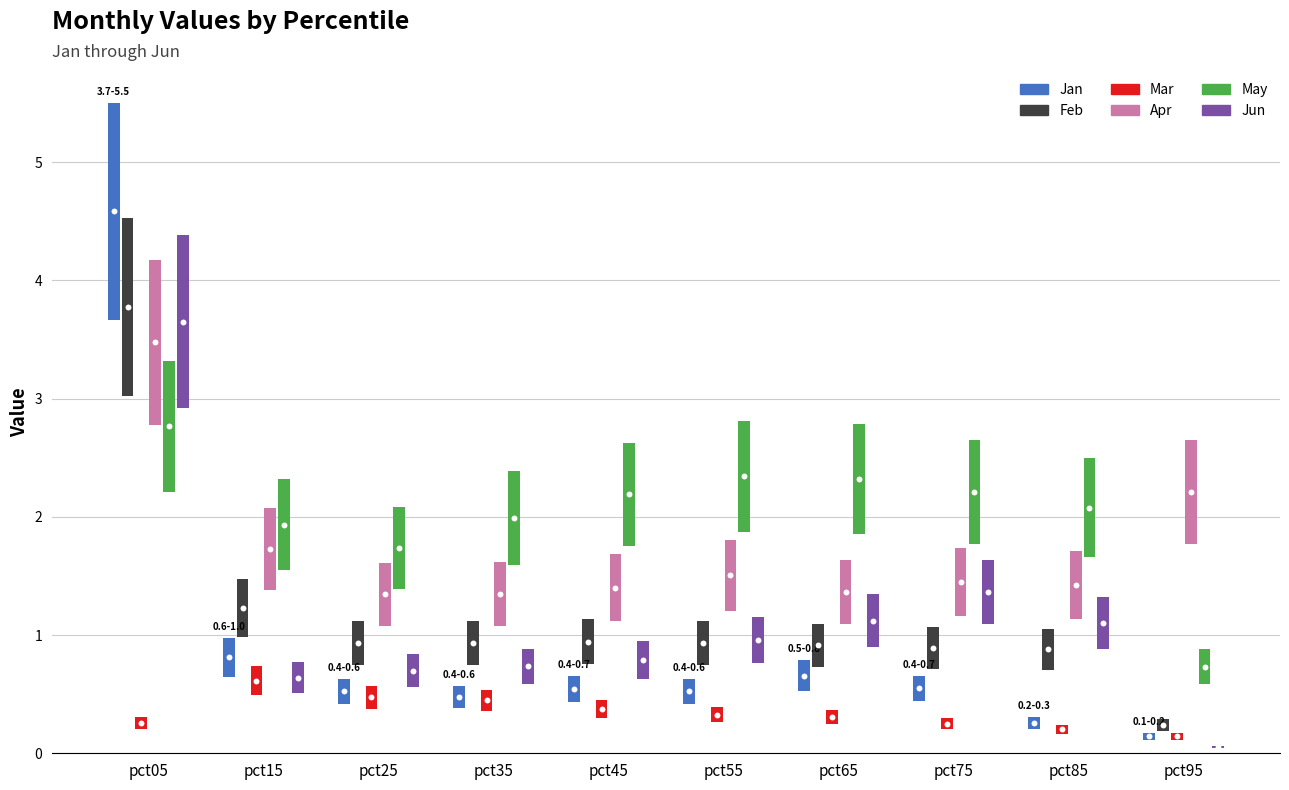

Which series reaches the minimum Y coordinate?

Jun